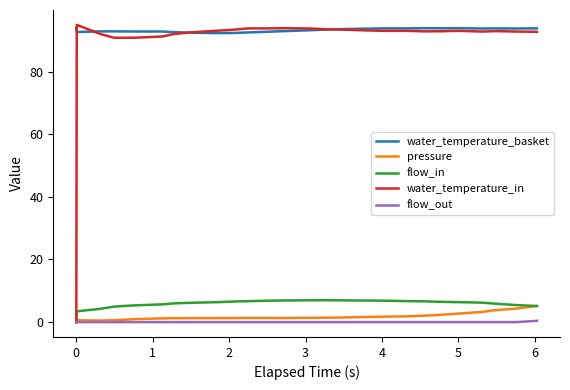

True or false: water_temperature_basket and flow_out cross at least once.

False